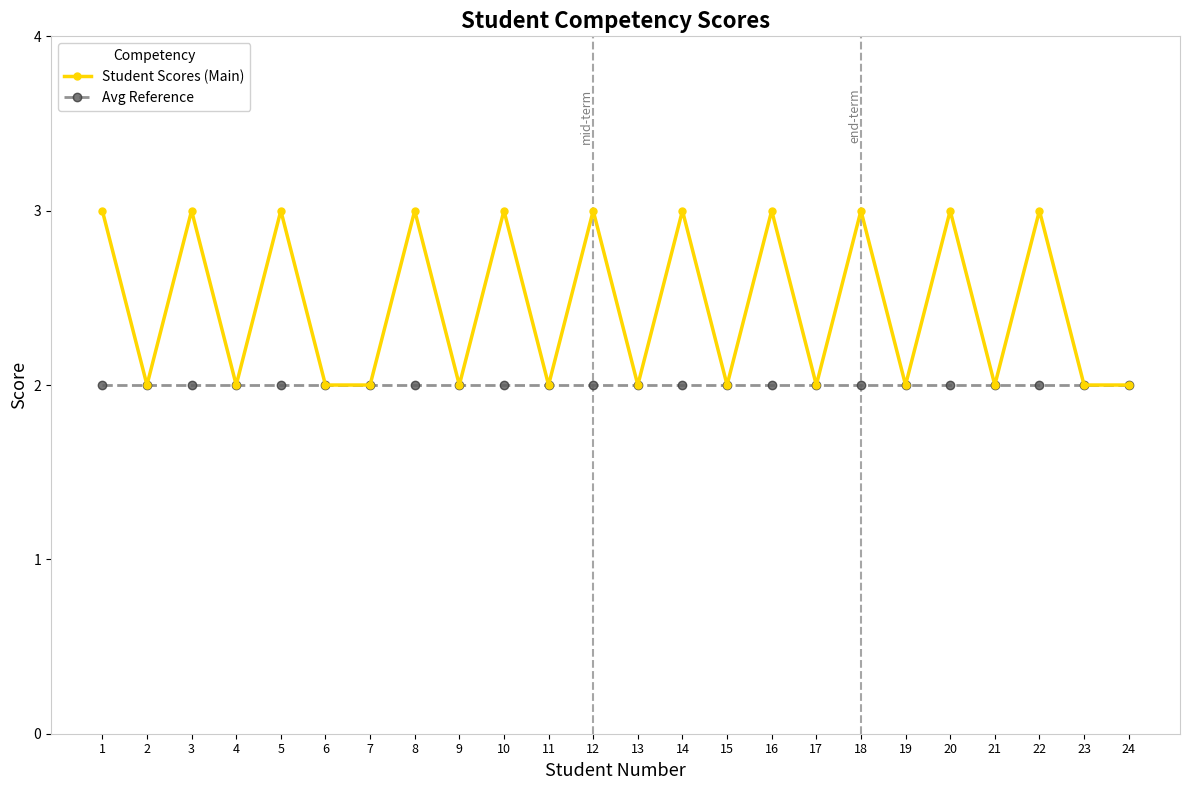

Which series has the largest total across all categories?

Student Scores (Main)